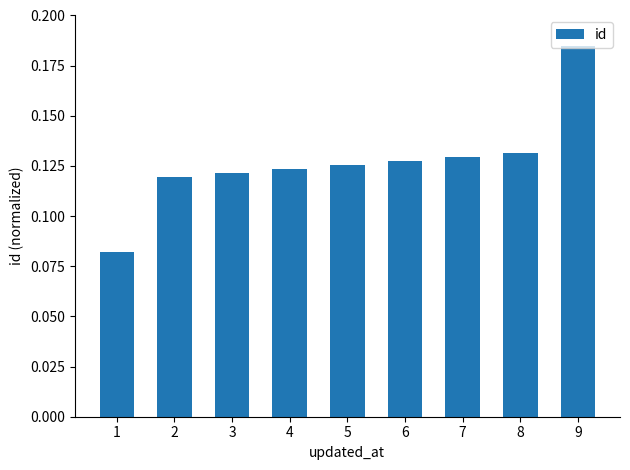

How many bars are there in total?

9